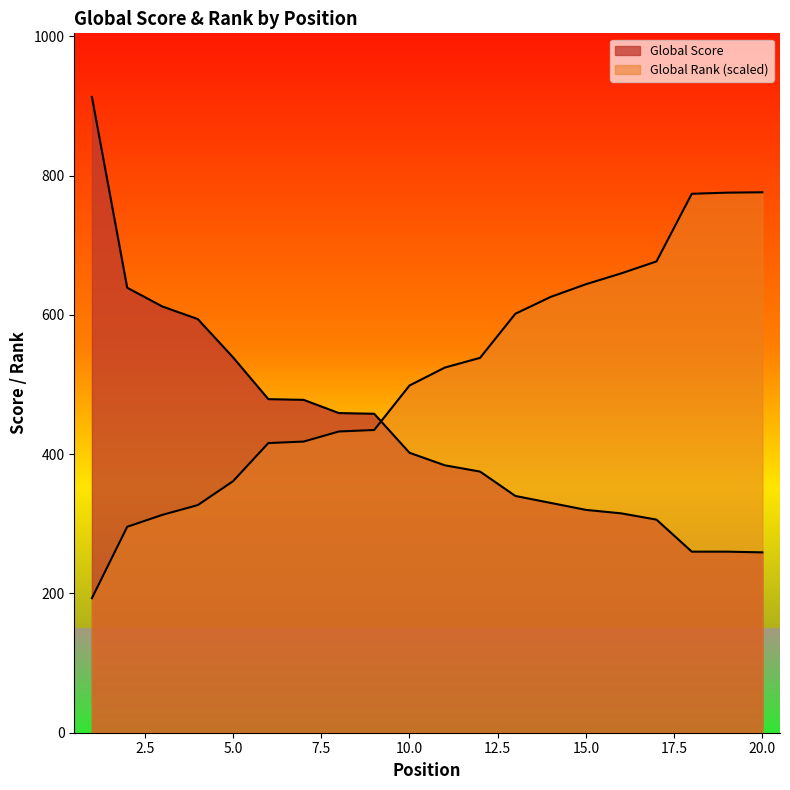

Which category has the lowest value across all series?

1